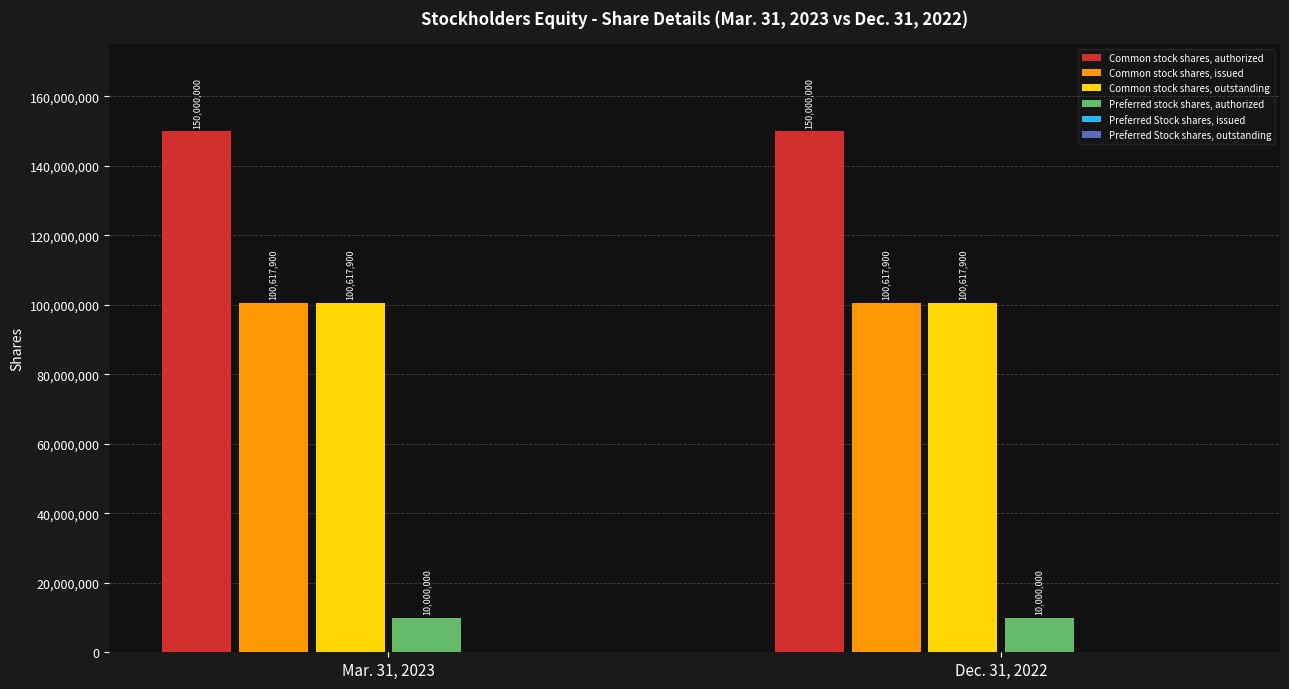

Reading right to left, what are all the values shown in this chart?

Common stock shares, authorized: Dec. 31, 2022=150000000	Mar. 31, 2023=150000000
Common stock shares, issued: Dec. 31, 2022=100617900	Mar. 31, 2023=100617900
Common stock shares, outstanding: Dec. 31, 2022=100617900	Mar. 31, 2023=100617900
Preferred stock shares, authorized: Dec. 31, 2022=10000000	Mar. 31, 2023=10000000